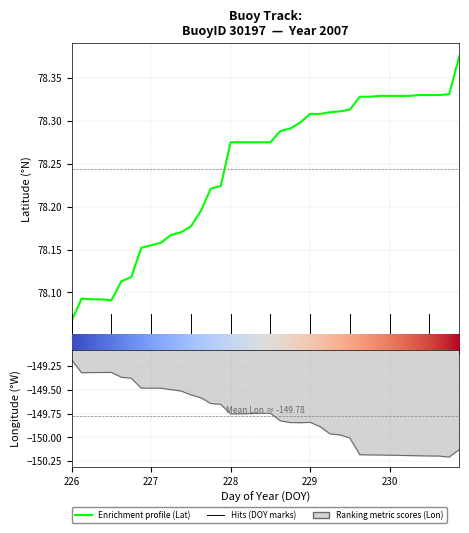

What is the smallest value displayed?

78.1